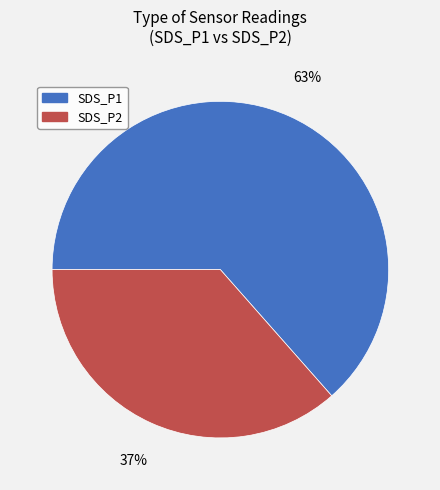

How many slices are in this pie chart?

2